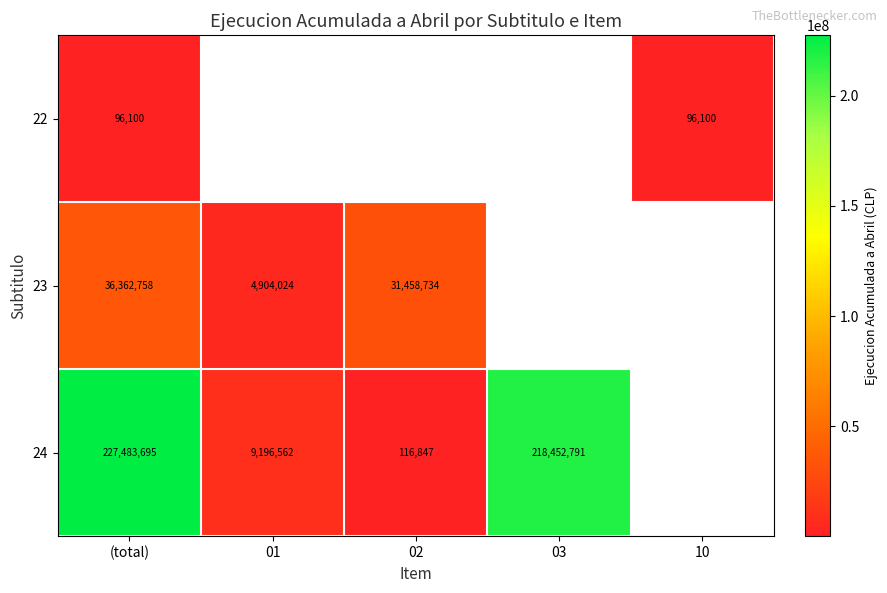

Between 10 and 03, which is larger?

03